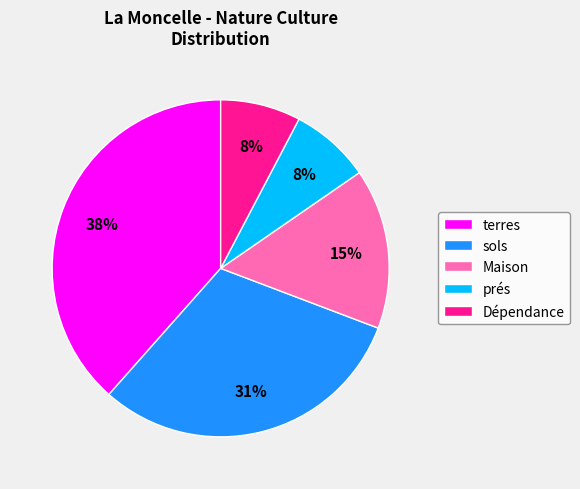

To the nearest percent, what is the combined percentage of terres and sols?

69%